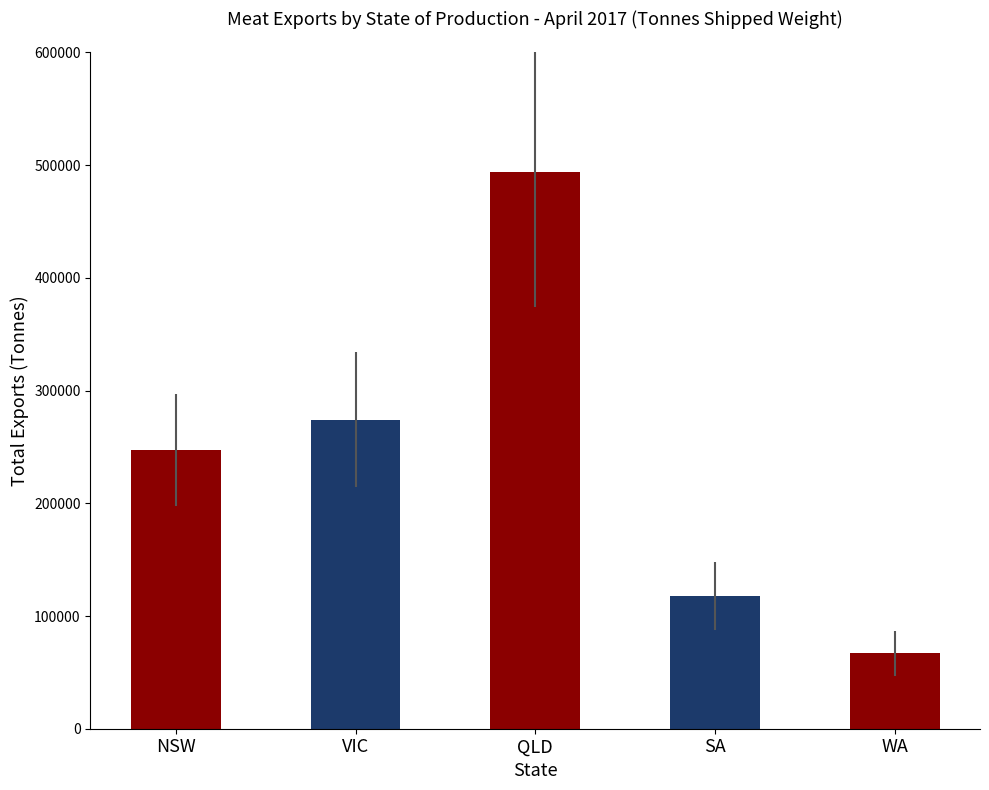

The value at VIC is 447552.0. True or false?

False